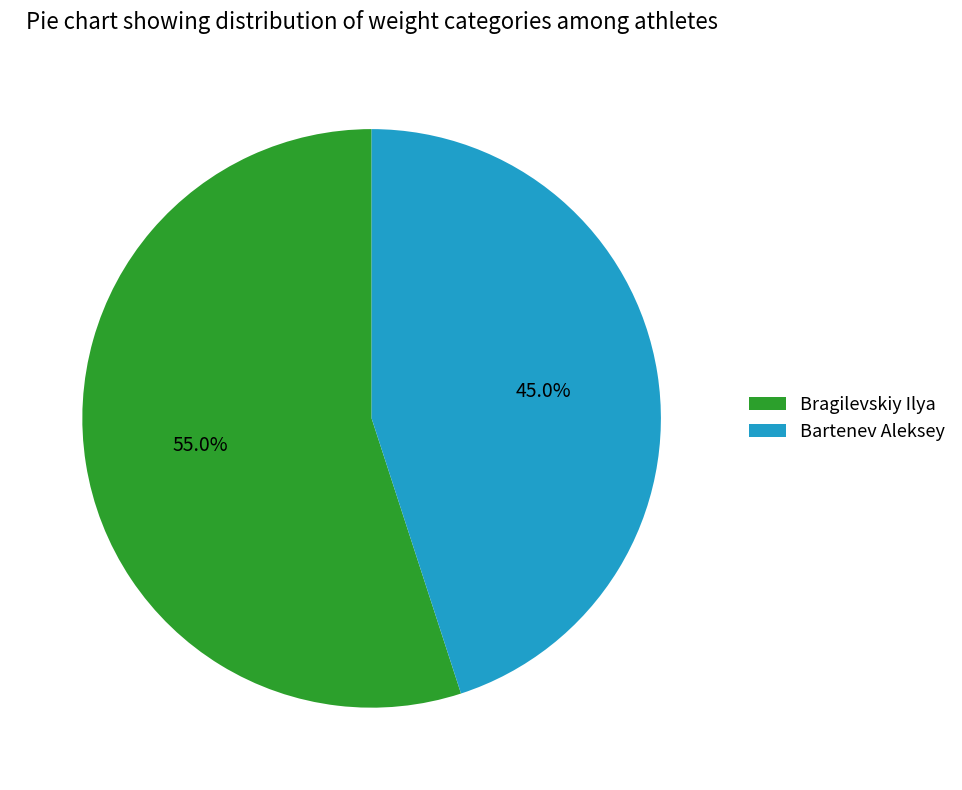

Is the sum of Bragilevskiy Ilya and Bartenev Aleksey greater than half?

Yes